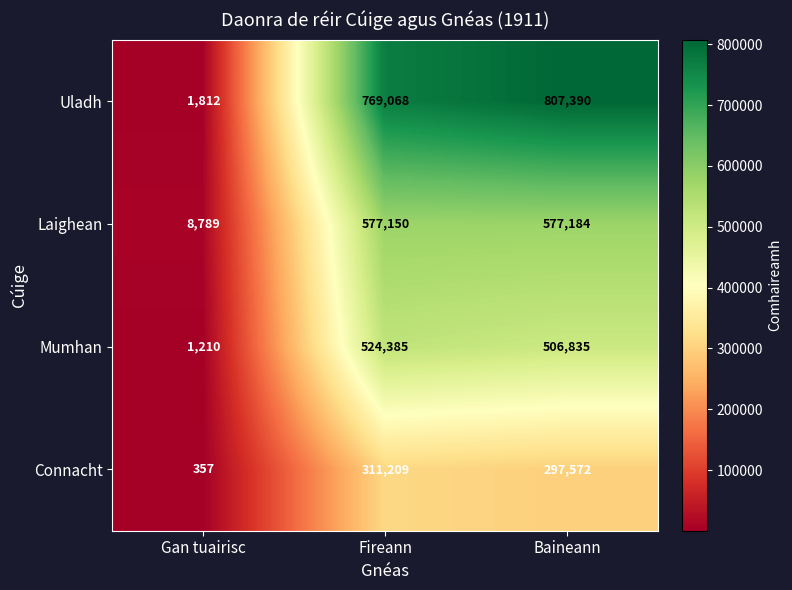

True or false: Uladh has a value of 333404 at Fireann.

False